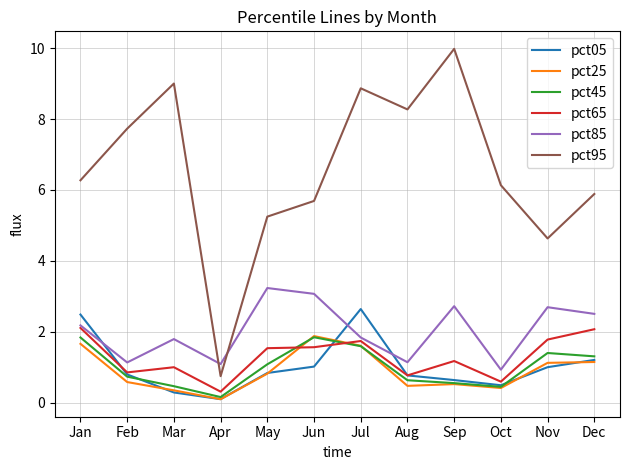

What is the average value of the pct25 series?

0.9